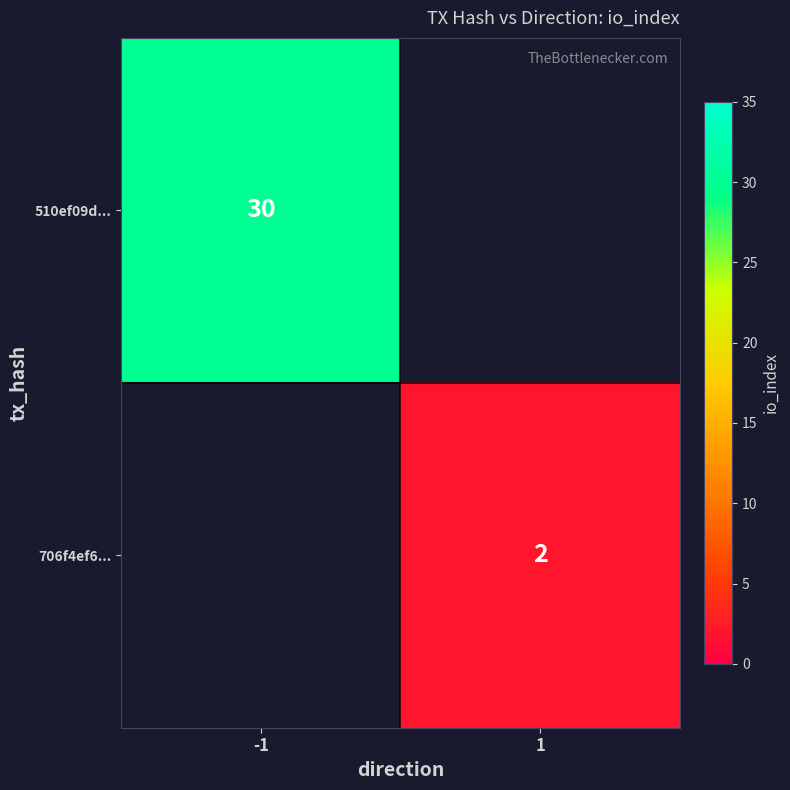

The 706f4ef6... series shows 2 at 1. True or false?

True